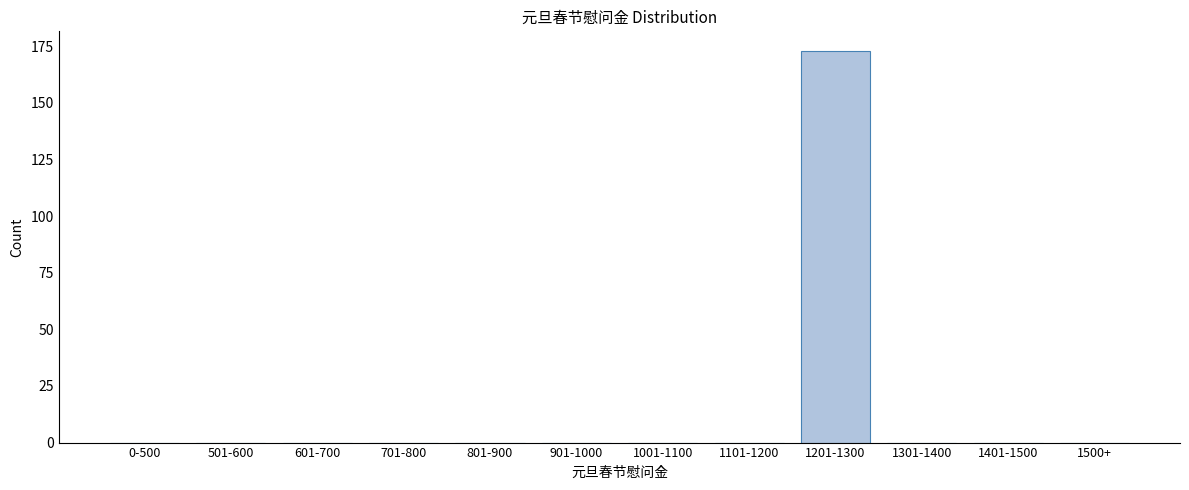

Reading right to left, transcribe all the data shown in this chart.

1500+=0	1401-1500=0	1301-1400=0	1201-1300=173	1101-1200=0	1001-1100=0	901-1000=0	801-900=0	701-800=0	601-700=0	501-600=0	0-500=0